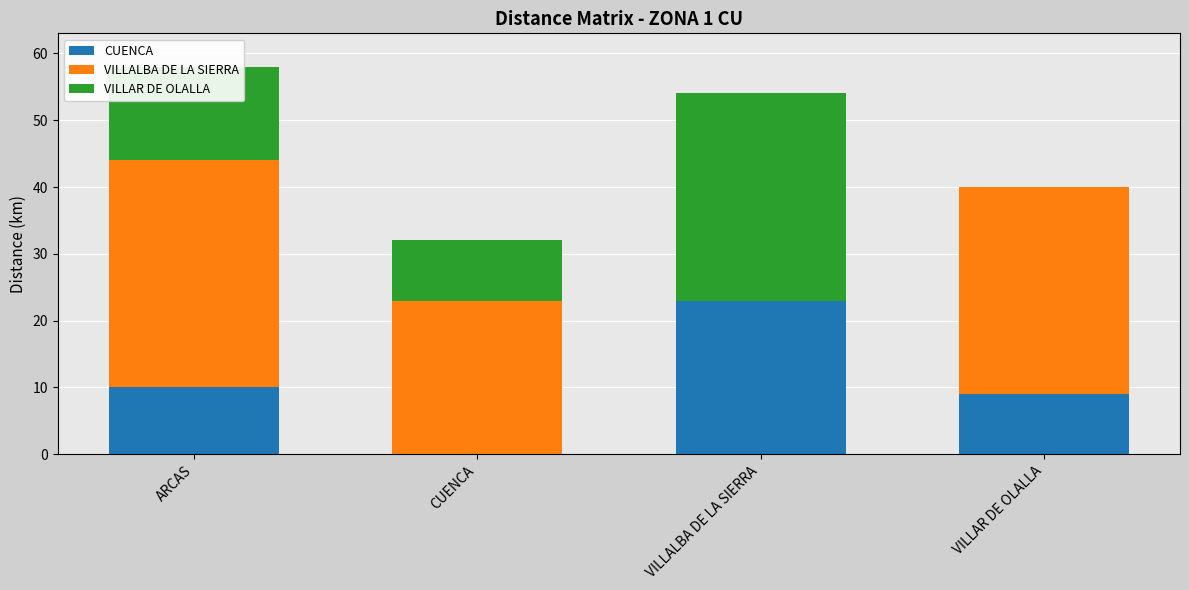

At which label does CUENCA reach its peak?

VILLALBA DE LA SIERRA